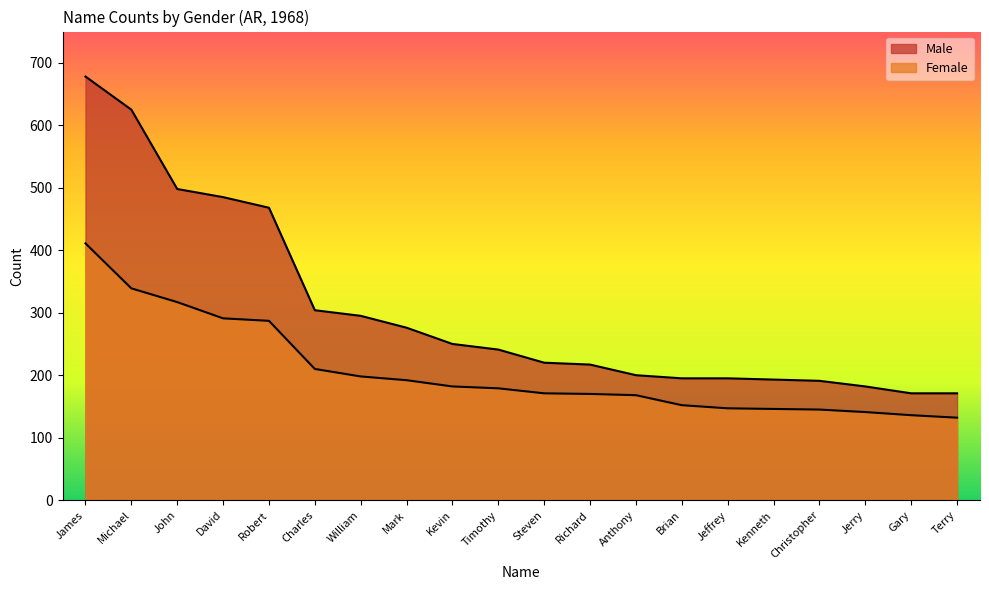

At which label does Female first exceed 179?

James